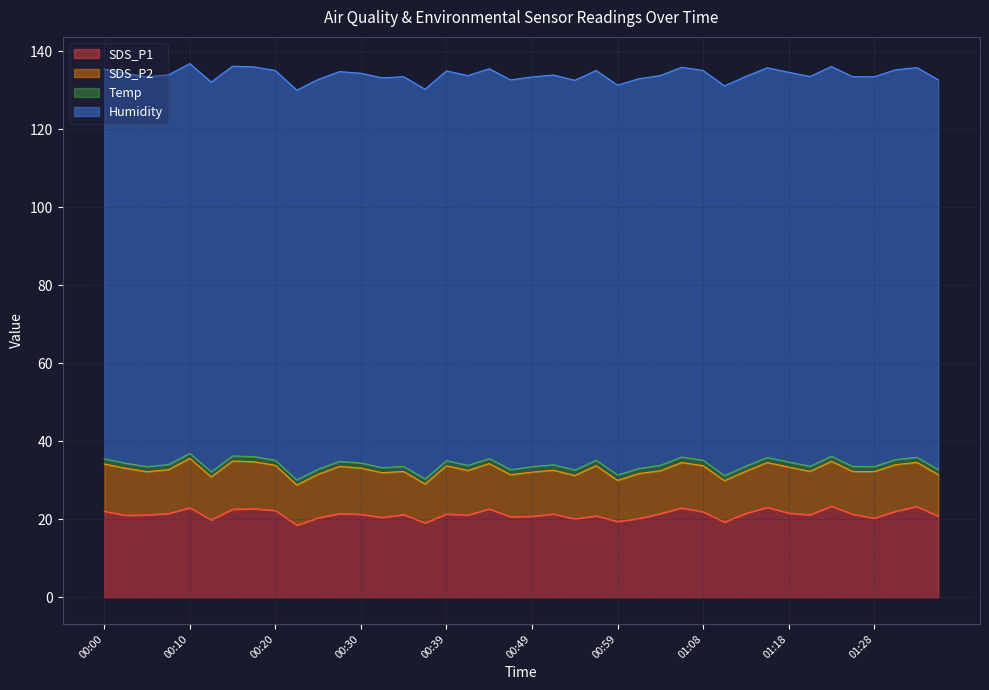

What is the difference between the maximum and minimum values in the Temp series?

0.1